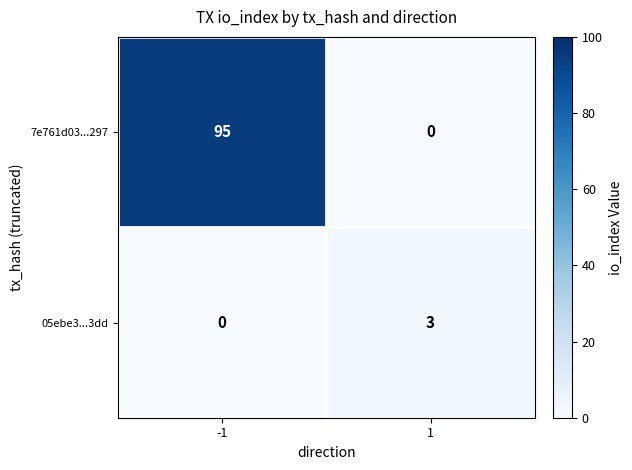

What is the highest value of the 05ebe3...3dd series?

3